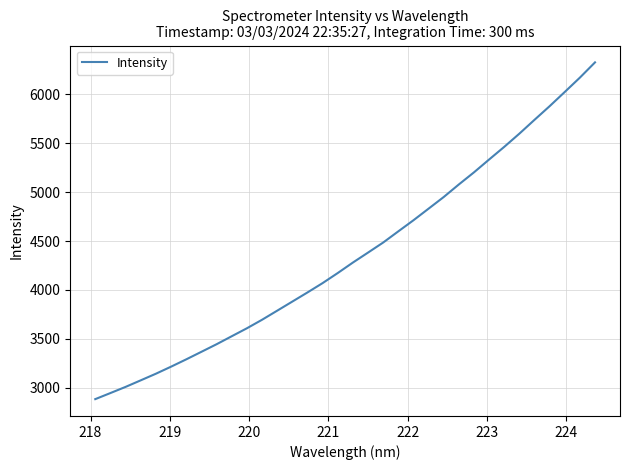

What is the smallest value displayed?

2885.1